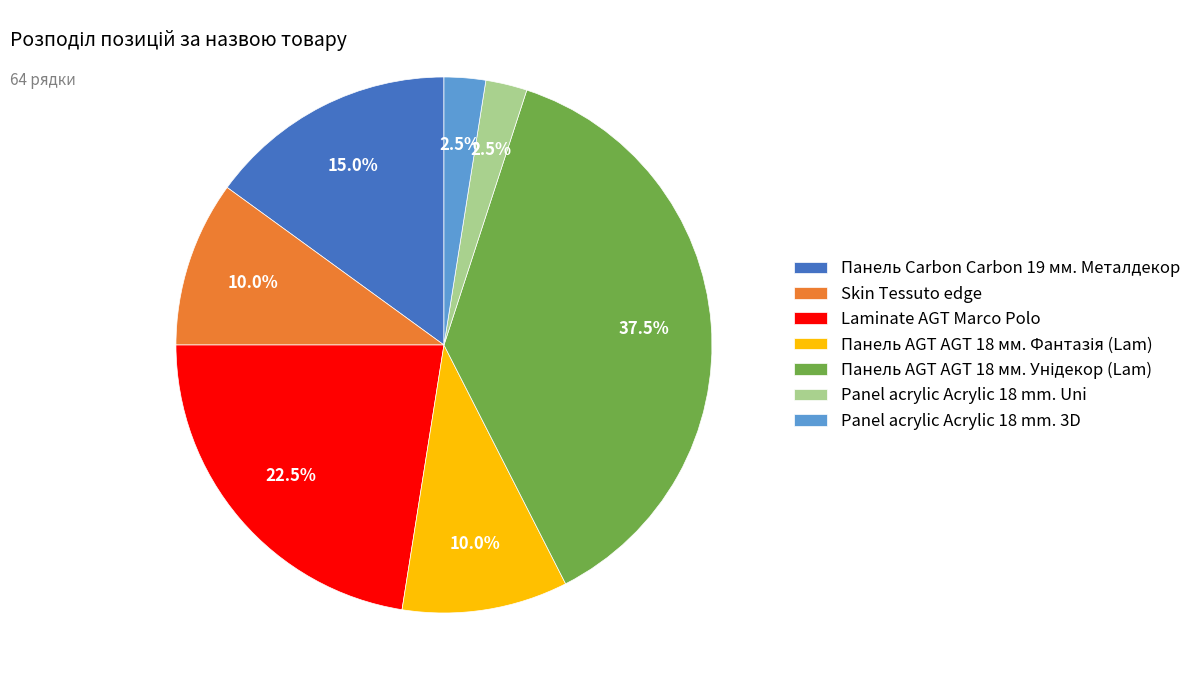

Is the sum of Панель Carbon Carbon 19 мм. Металдекор and Skin Tessuto edge greater than half?

No